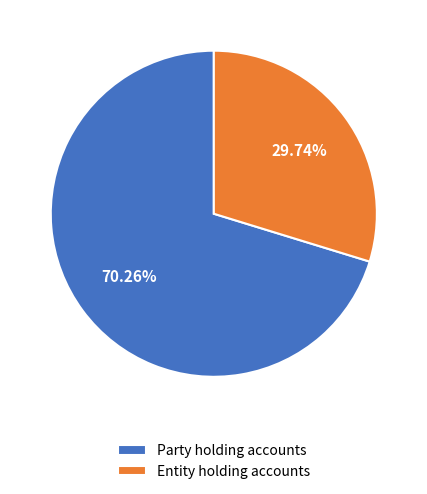

True or false: Entity holding accounts accounts for 30% of the total.

True